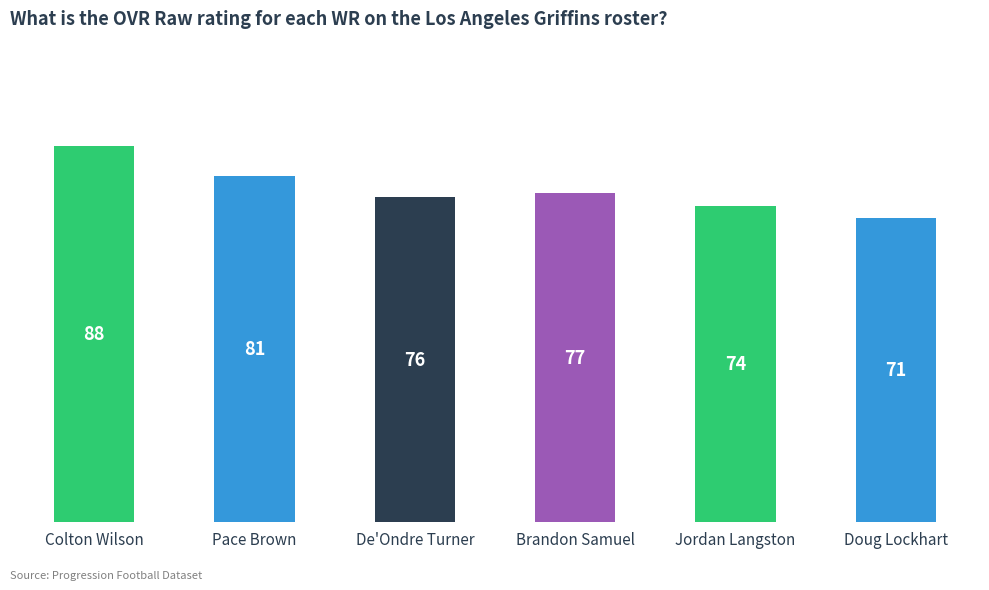

What is the approximate value at Brandon Samuel?

77